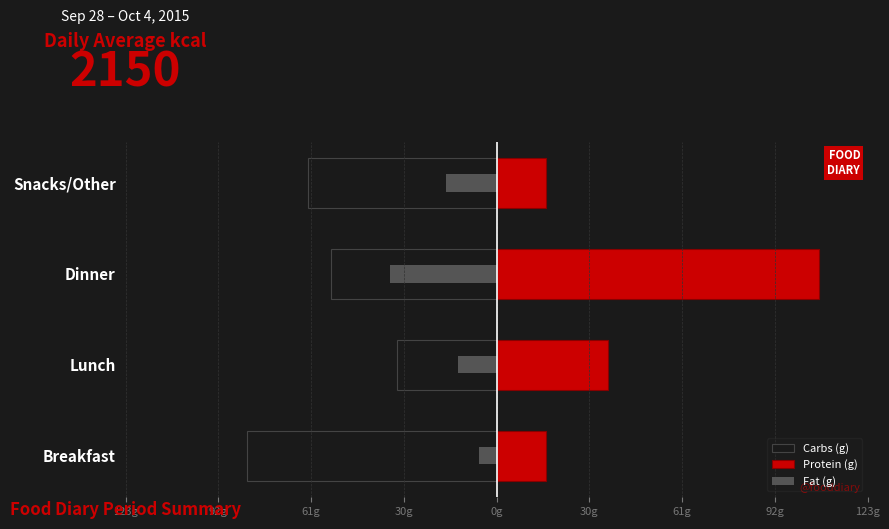

The Protein (g) series shows 107.7 at Dinner. True or false?

True